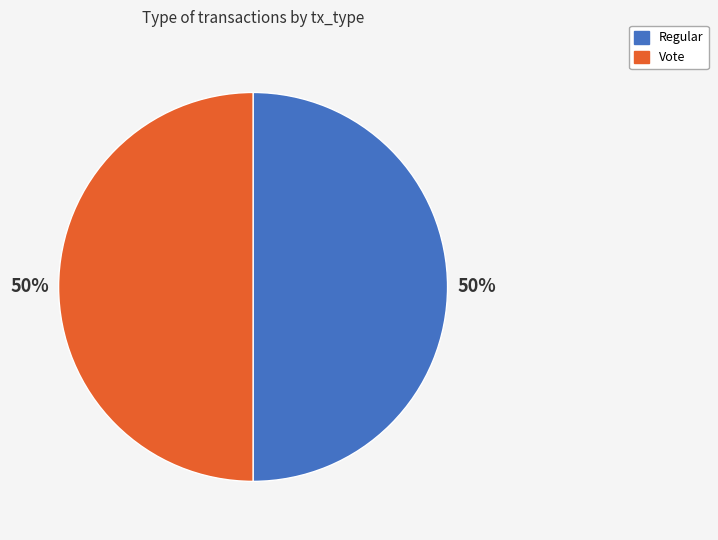

Is it true that Regular is 50% of the pie?

True